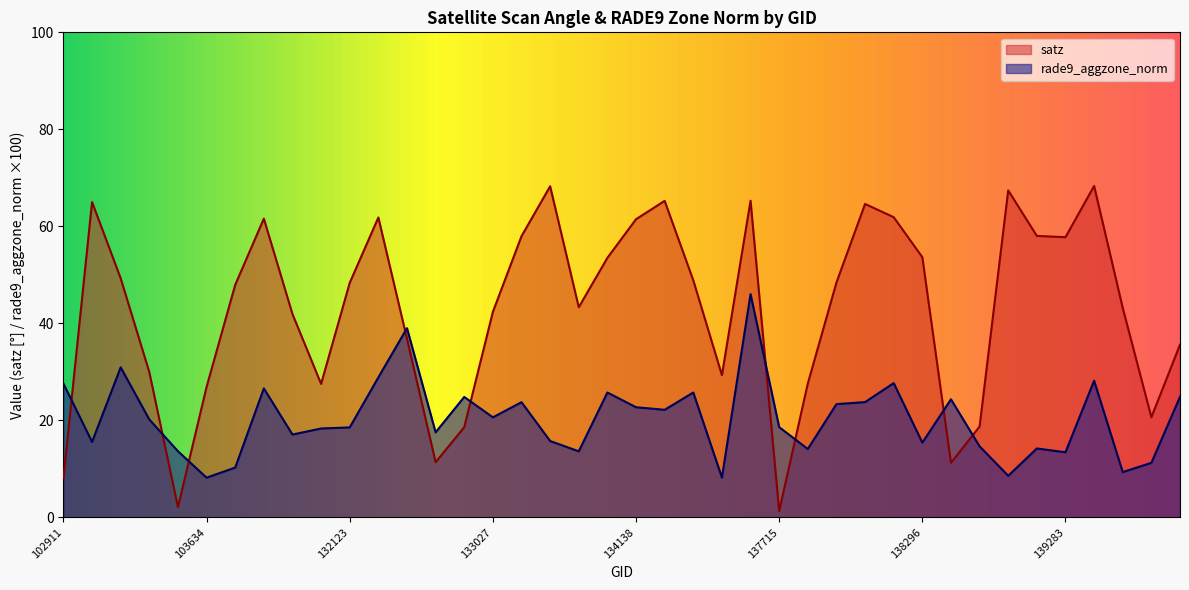

Reading left to right, what are all the values shown in this chart?

satz: 8.1	65.0	49.3	29.9	2.1	26.9	47.9	61.6	41.9	27.5	48.4	61.8	36.8	11.4	18.6	42.4	58.0	68.3	43.3	53.5	61.5	65.3	48.9	29.3	65.3	1.3	27.6	48.4	64.6	61.9	53.6	11.3	18.7	67.4	58.0	57.8	68.3	43.2	20.6	35.6
rade9_aggzone_norm: 27.6	15.6	30.9	20.2	13.6	8.2	10.3	26.6	17.1	18.3	18.6	28.9	39.0	17.5	24.8	20.6	23.8	15.8	13.6	25.8	22.7	22.2	25.8	8.2	46.0	18.6	14.1	23.4	23.8	27.7	15.4	24.3	14.6	8.6	14.2	13.4	28.2	9.3	11.2	24.9